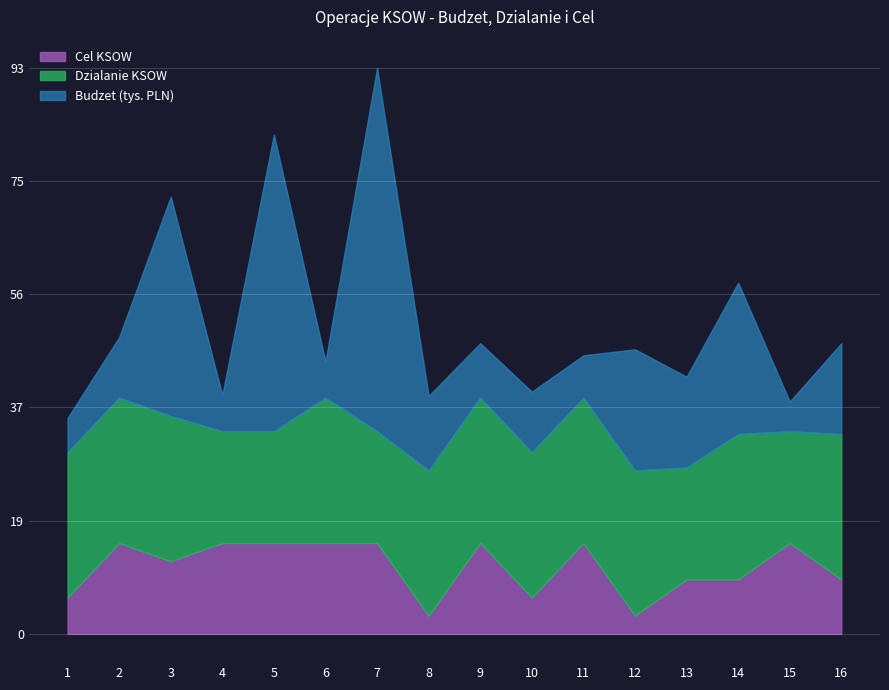

Is it true that Cel KSOW equals 15.0 at 5?

True